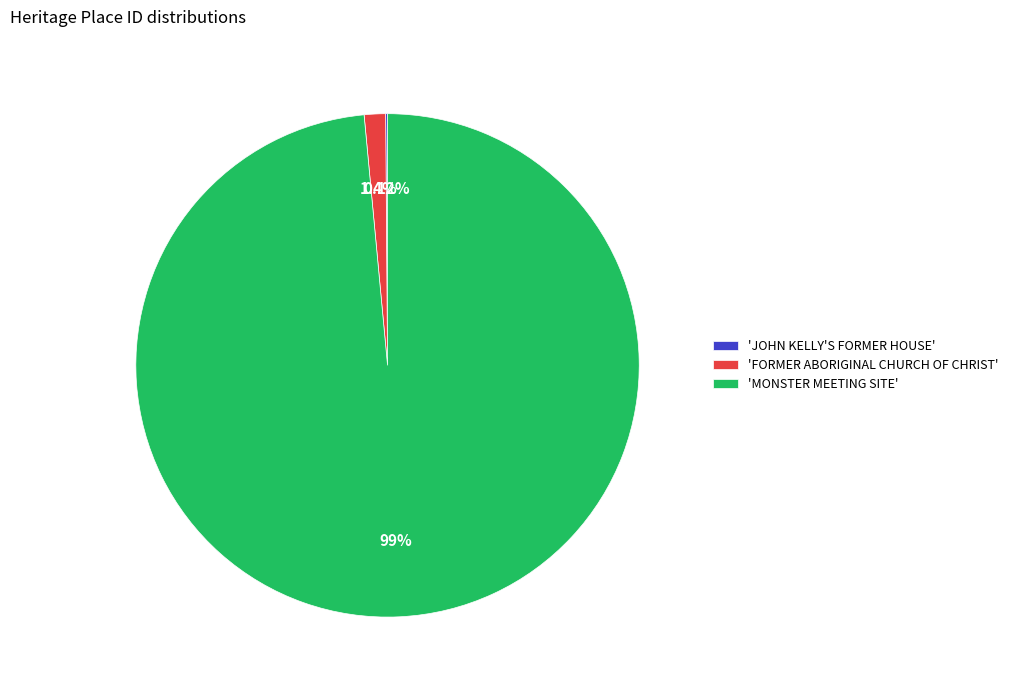

Which category has the biggest portion of the pie?

'MONSTER MEETING SITE'